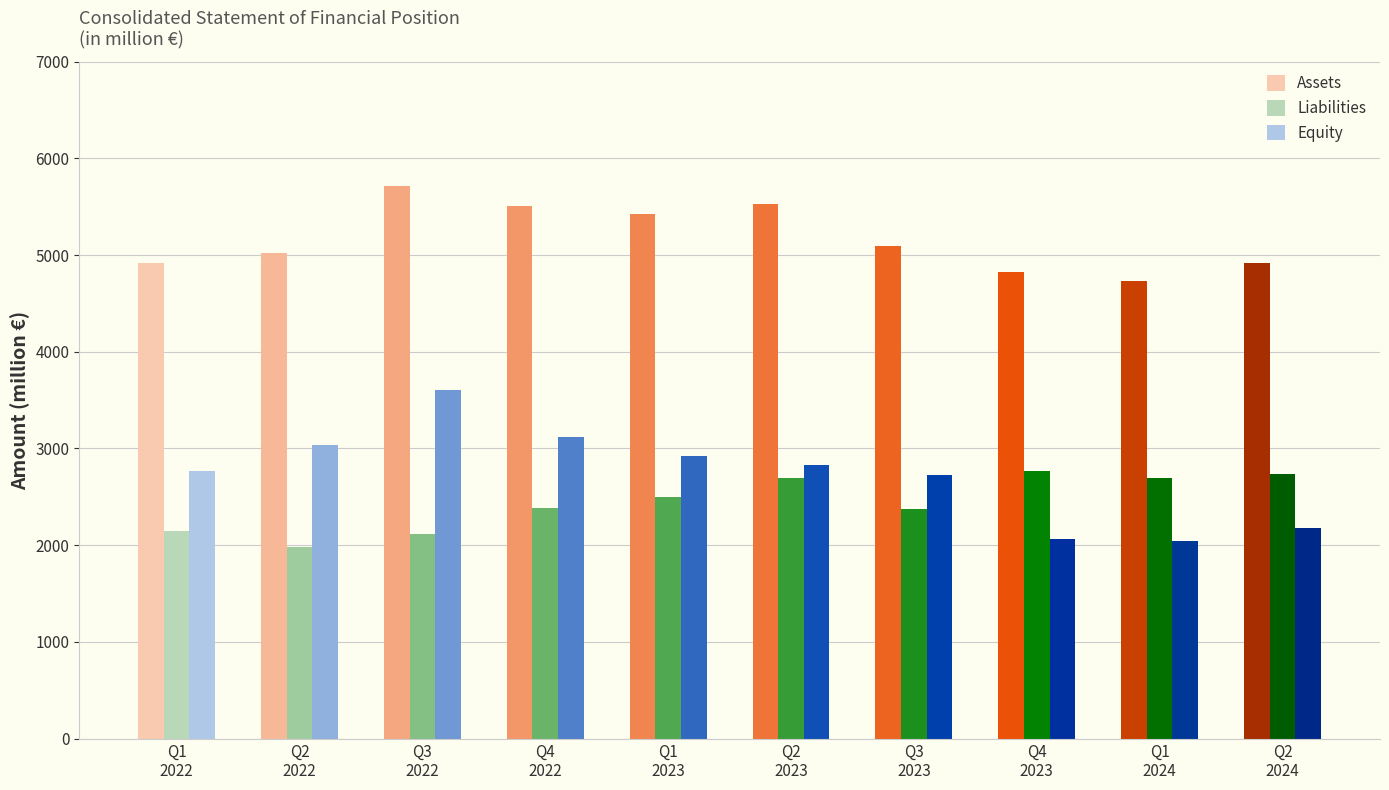

Which series has the largest total across all categories?

Assets